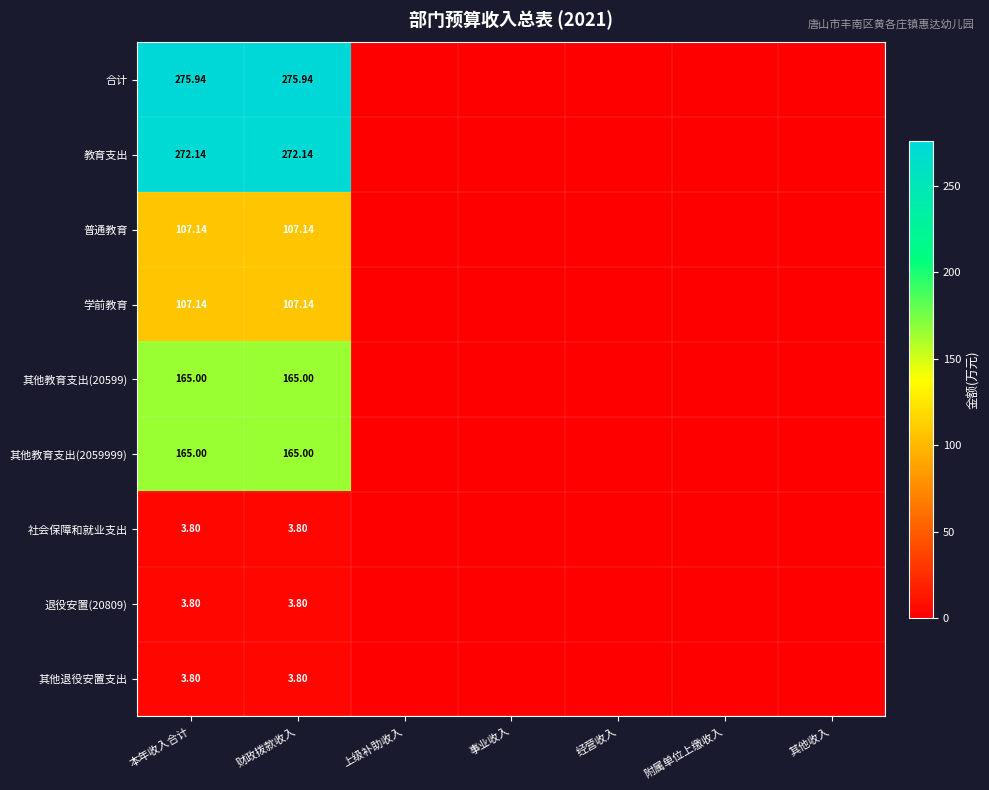

How many values in the 教育支出 series exceed 0?

2